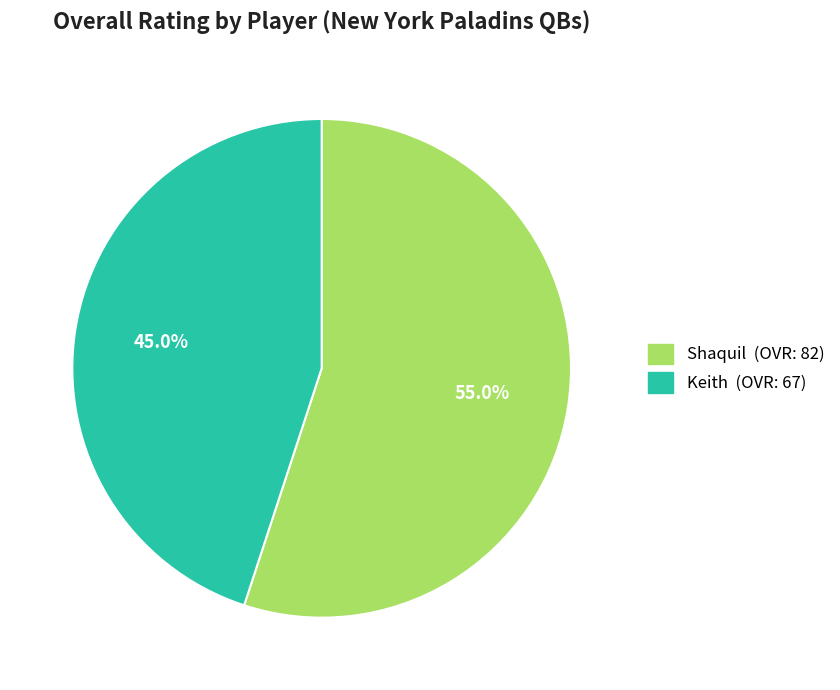

Which category has the smallest portion of the pie?

Keith